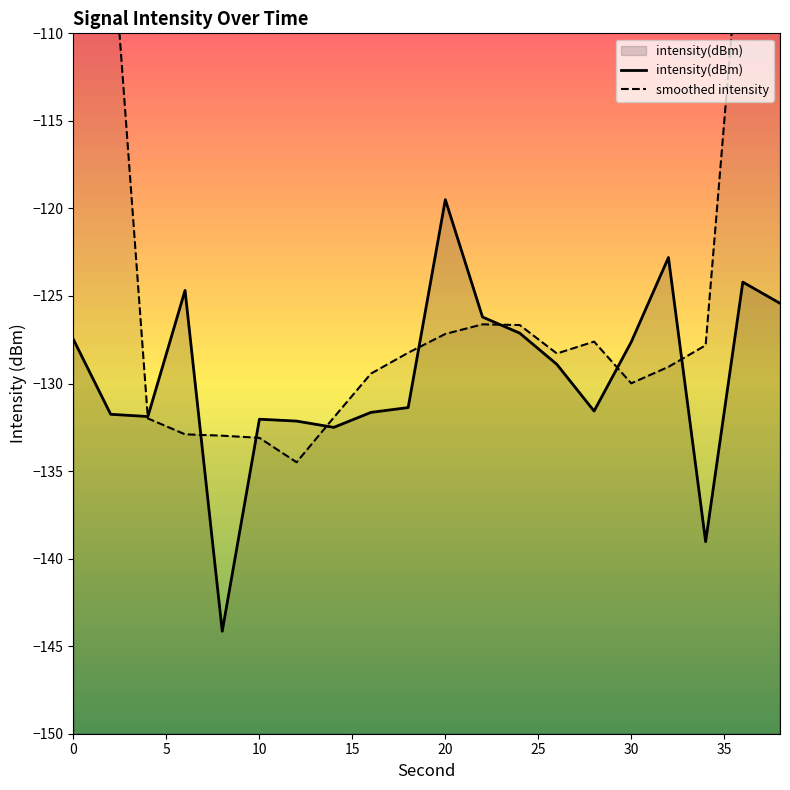

How many interior local valleys does the smoothed intensity series have?

3